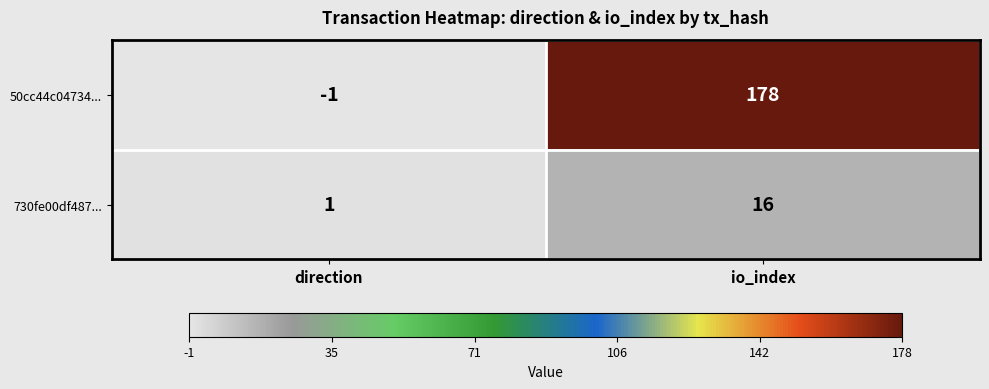

What is the sum of all 730fe00df487... values?

17